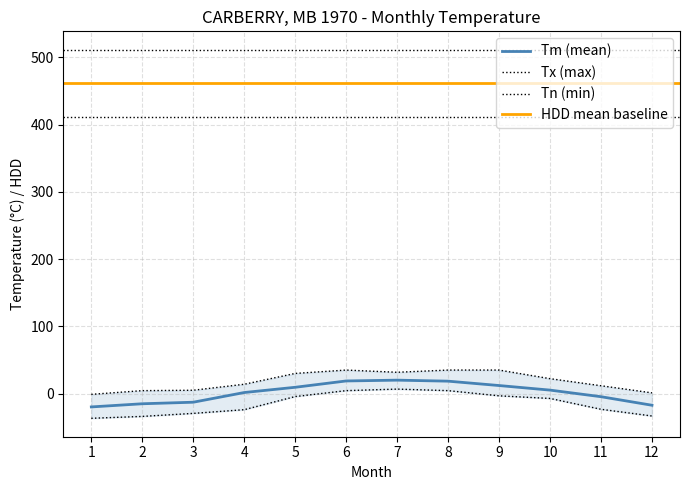

Is it true that Tm equals -15.1 at 2?

True